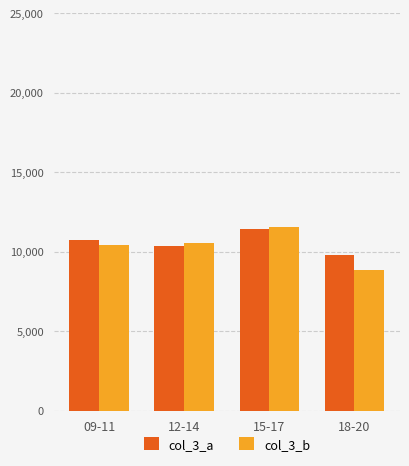

What is the spread (max minus min) of values at 15-17?

128